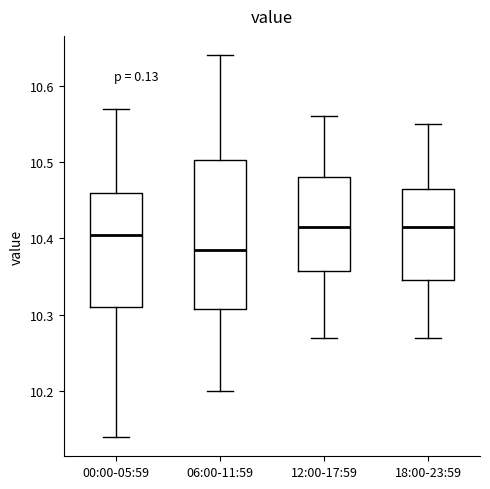

Which box has the lowest median line?

06:00-11:59